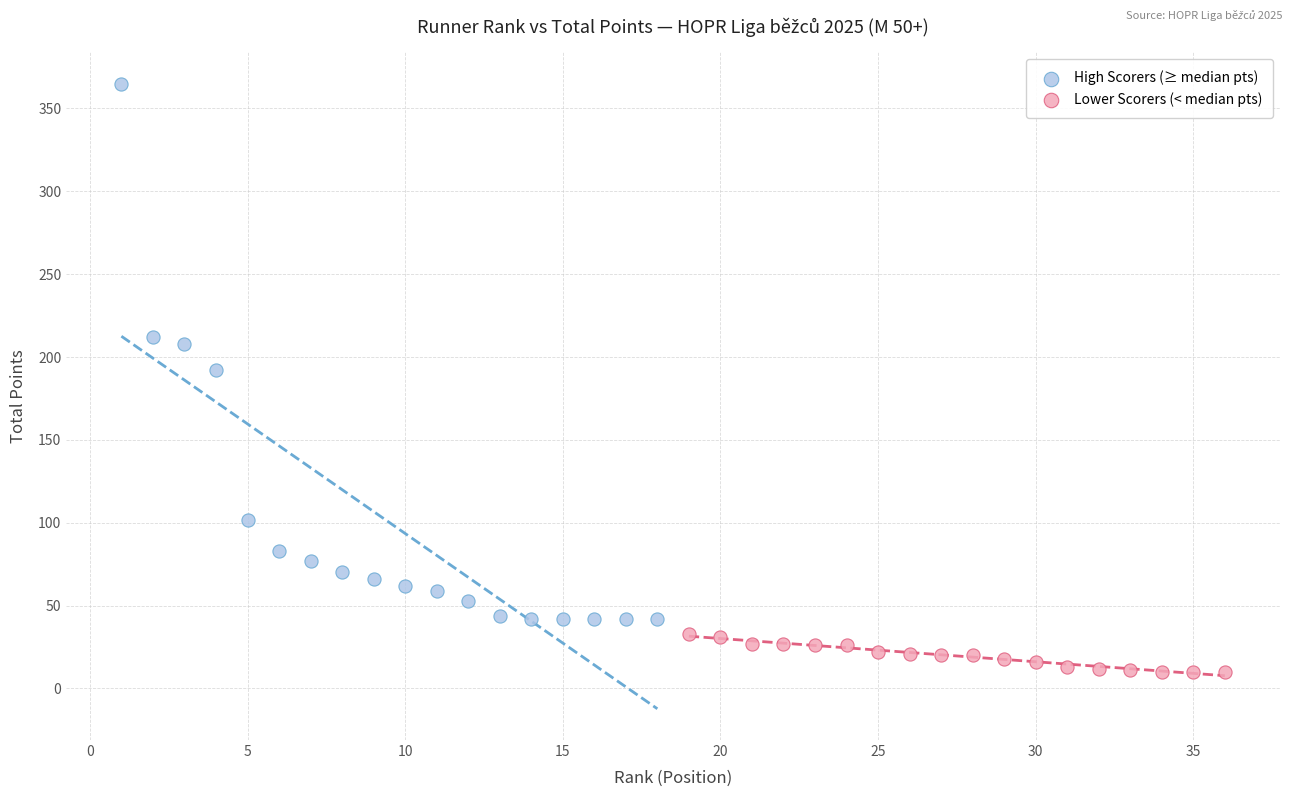

Which series reaches the minimum Y coordinate?

Lower Scorers (< median pts)